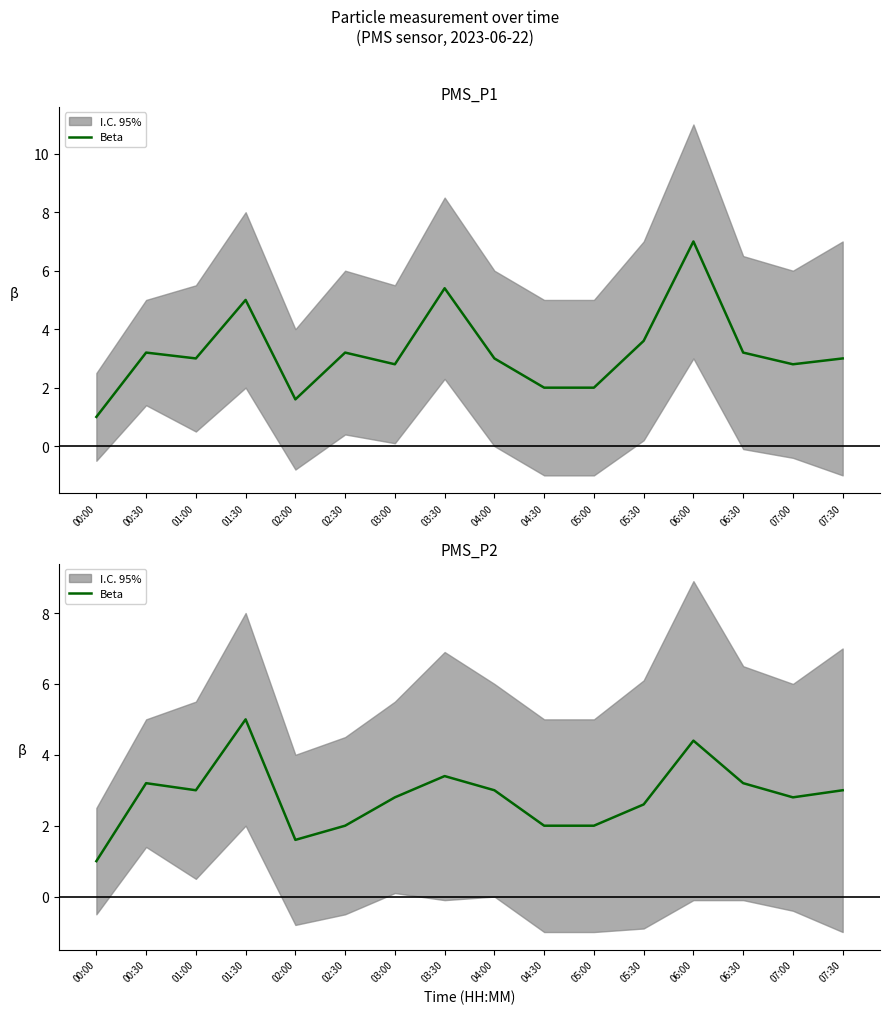

Where is the data nearest to the value 3?

01:00